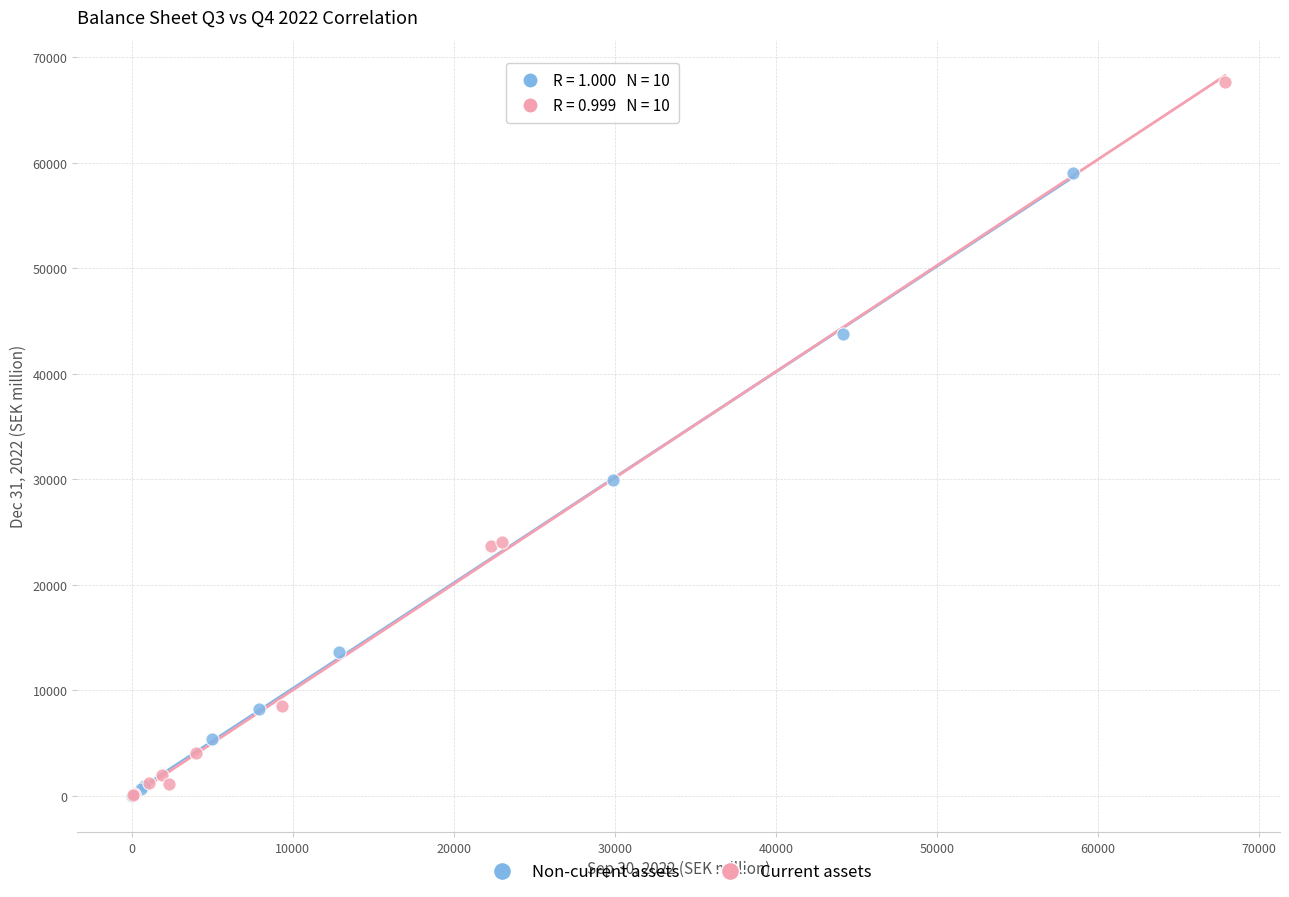

Which series reaches the maximum Y coordinate?

Current assets